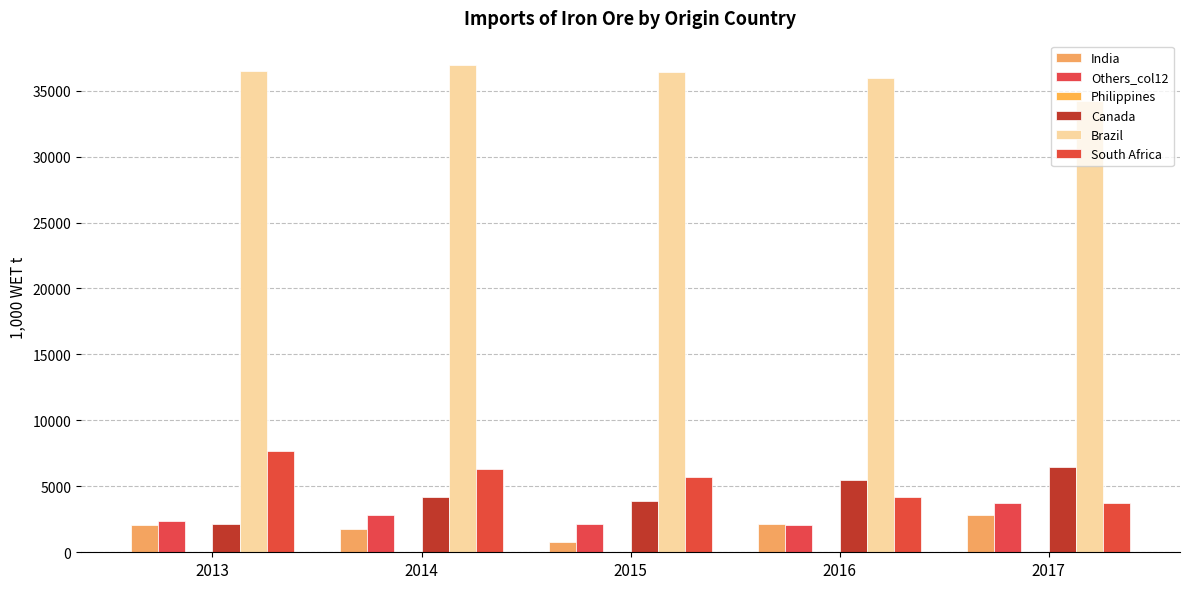

True or false: South Africa has a value of 9216.6 at 2014.

False